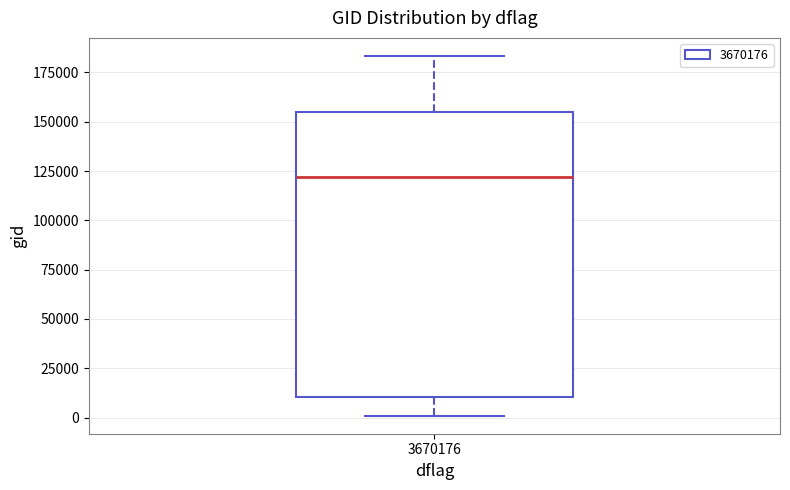

Transcribe this box plot: give where the median line is, the range the box spans, and where the two whiskers end, as read against the y-axis. The values are not printed on the chart, so give them approximately, as read against the axis.

median 120000, box 10000 to 155000, whiskers 0 to 185000